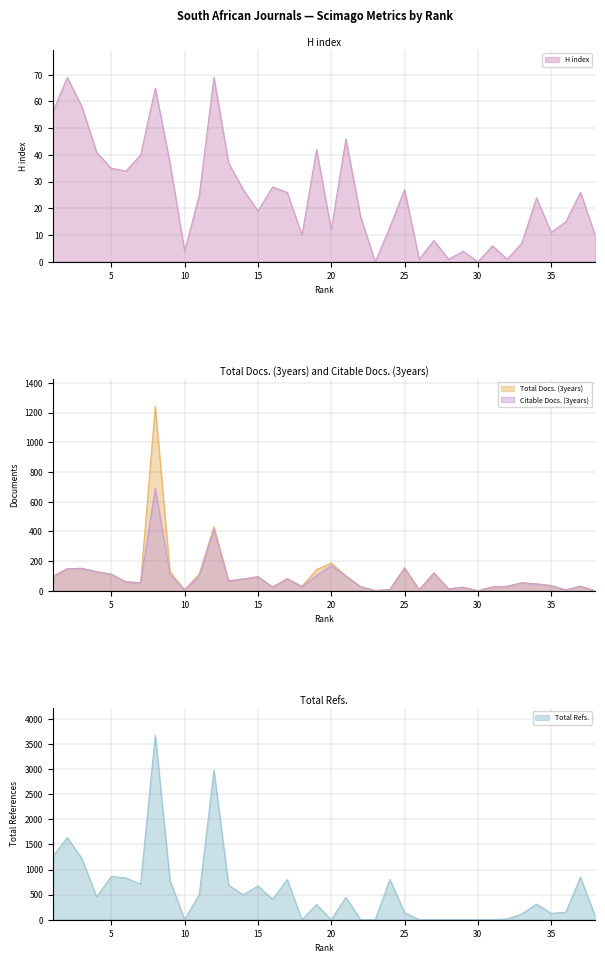

At which category is the sum across all series the highest?

8